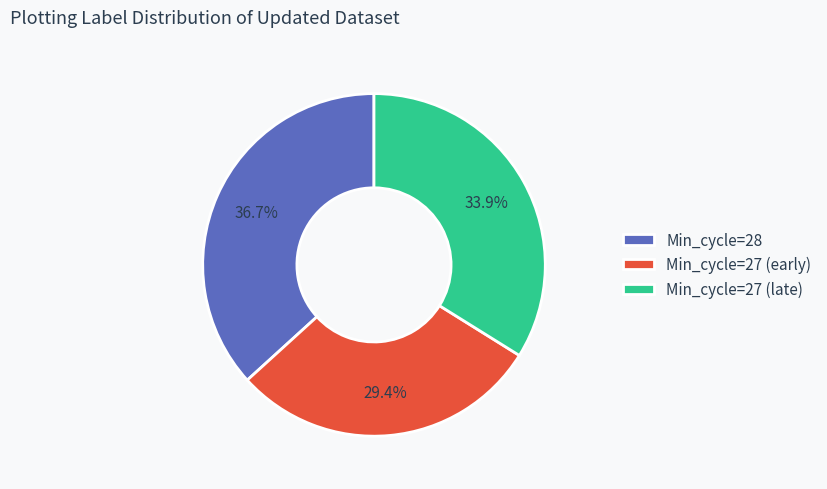

What percentage is NOT represented by Min_cycle=27 (early)?

70.6%